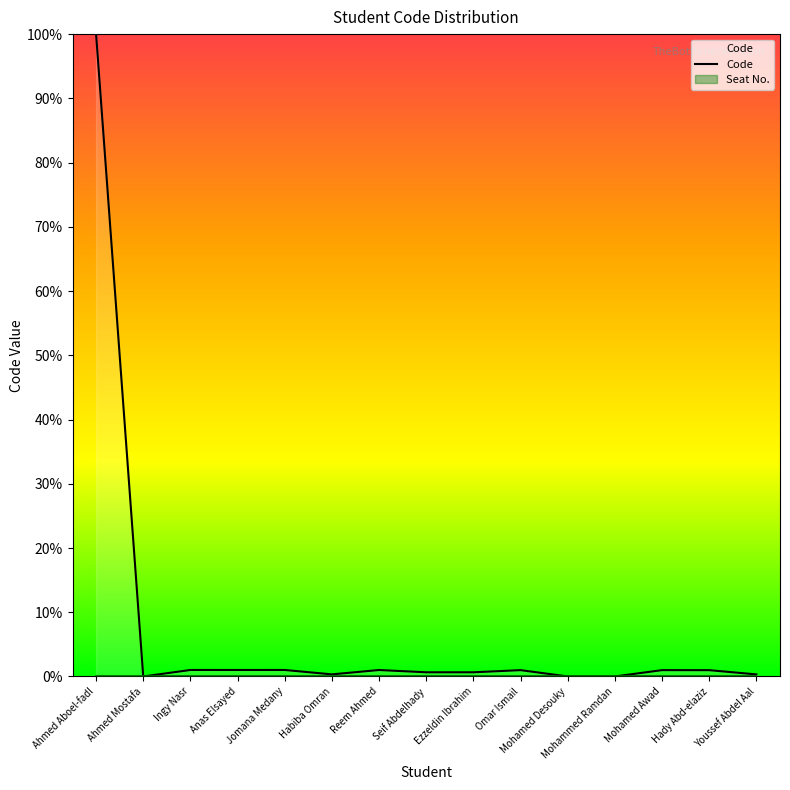

At which label is the value closest to 50?

Ingy Nasr